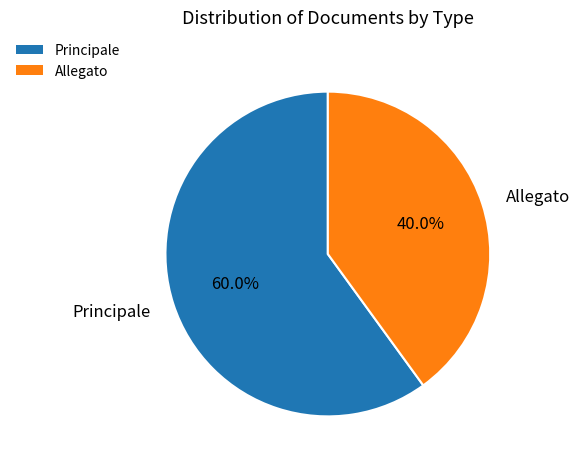

Rank the categories by value from highest to lowest.

Principale, Allegato